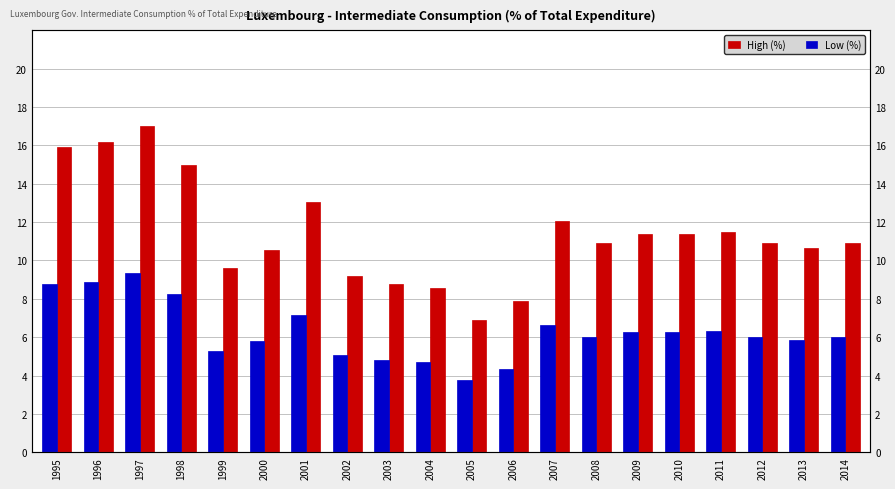

How many bars are there in total?

40